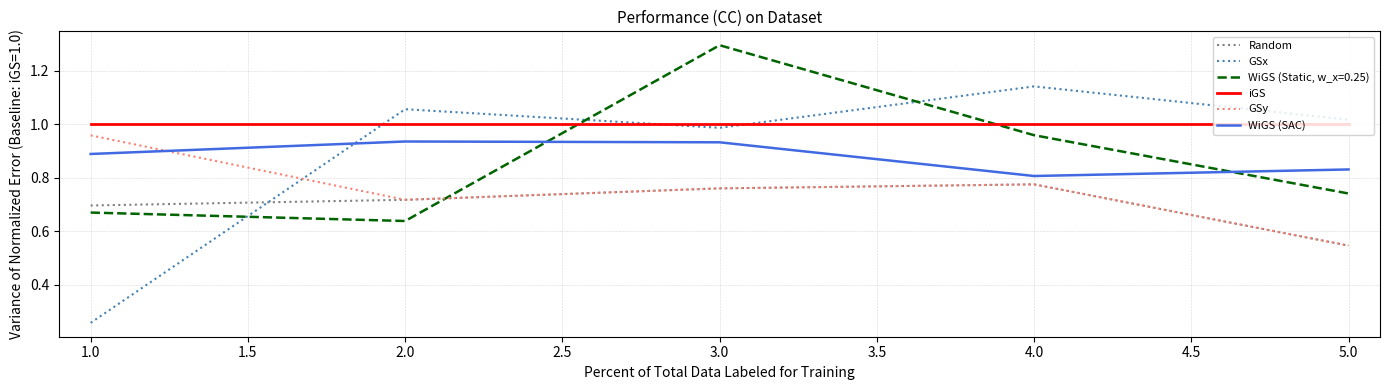

What is the difference between the second highest and minimum values in the Random series?

0.2